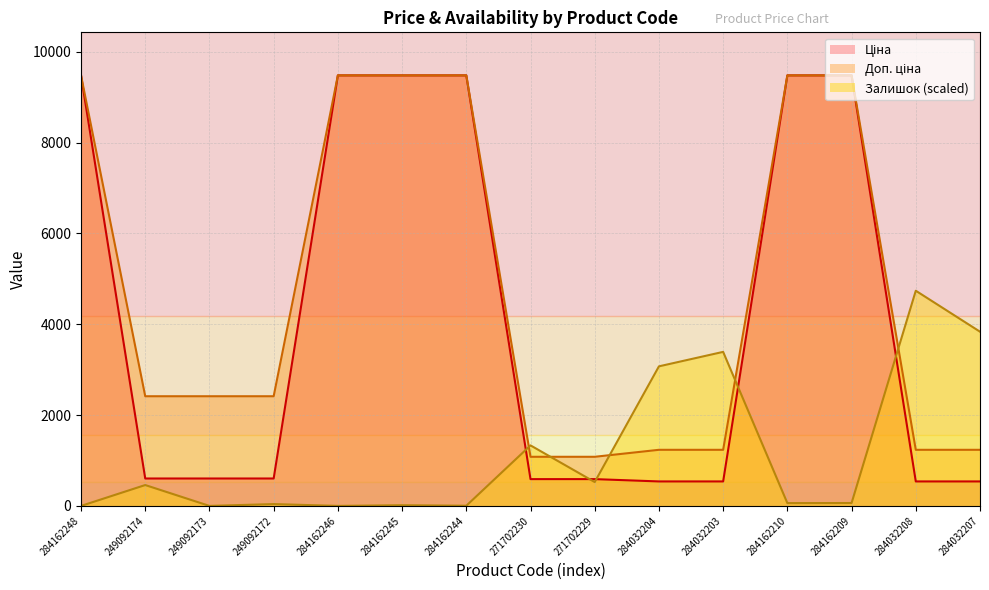

What position from the left is 284032203?

11